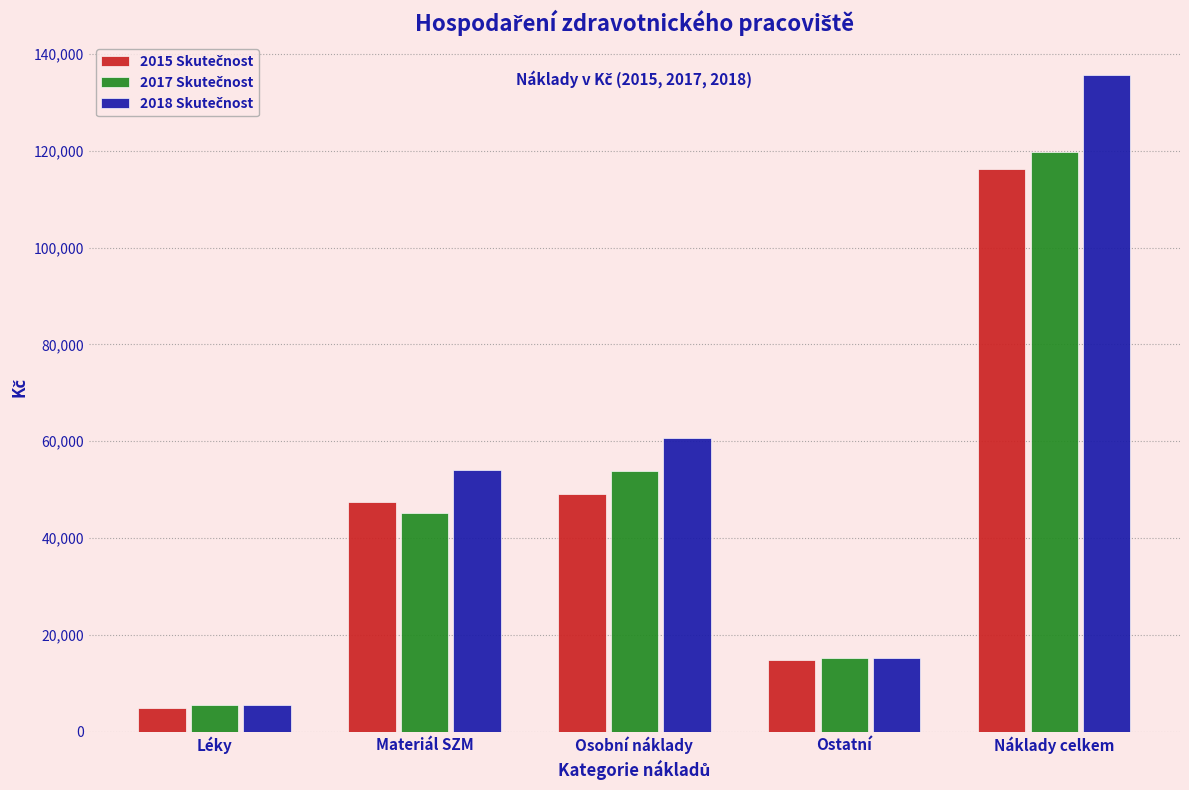

What is the difference between the highest and lowest values at Náklady celkem?

19384.7